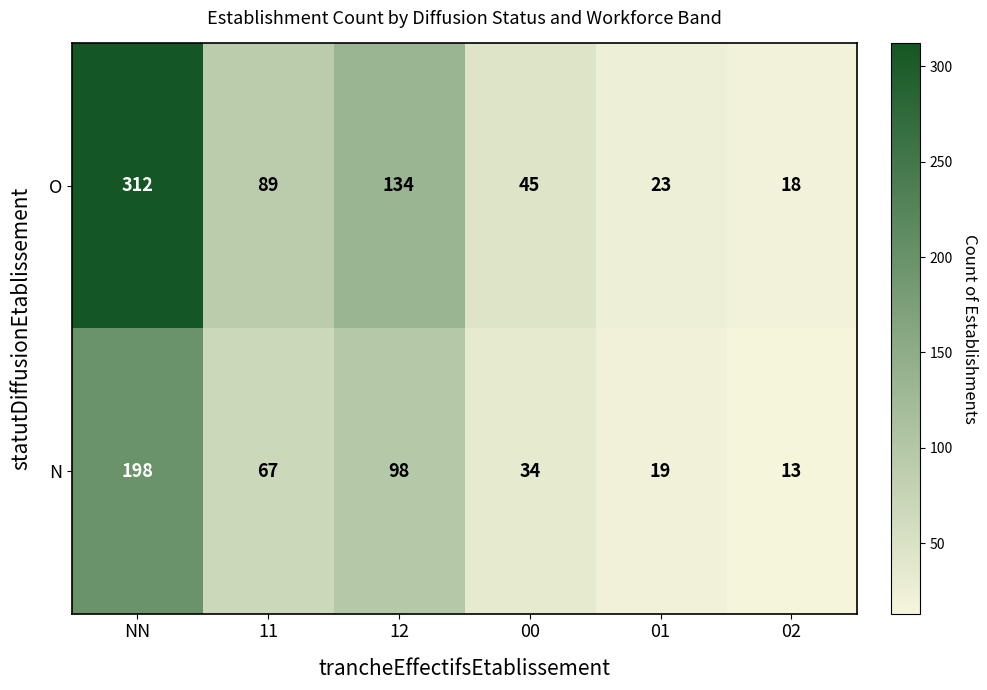

How many data points does each series have?

6